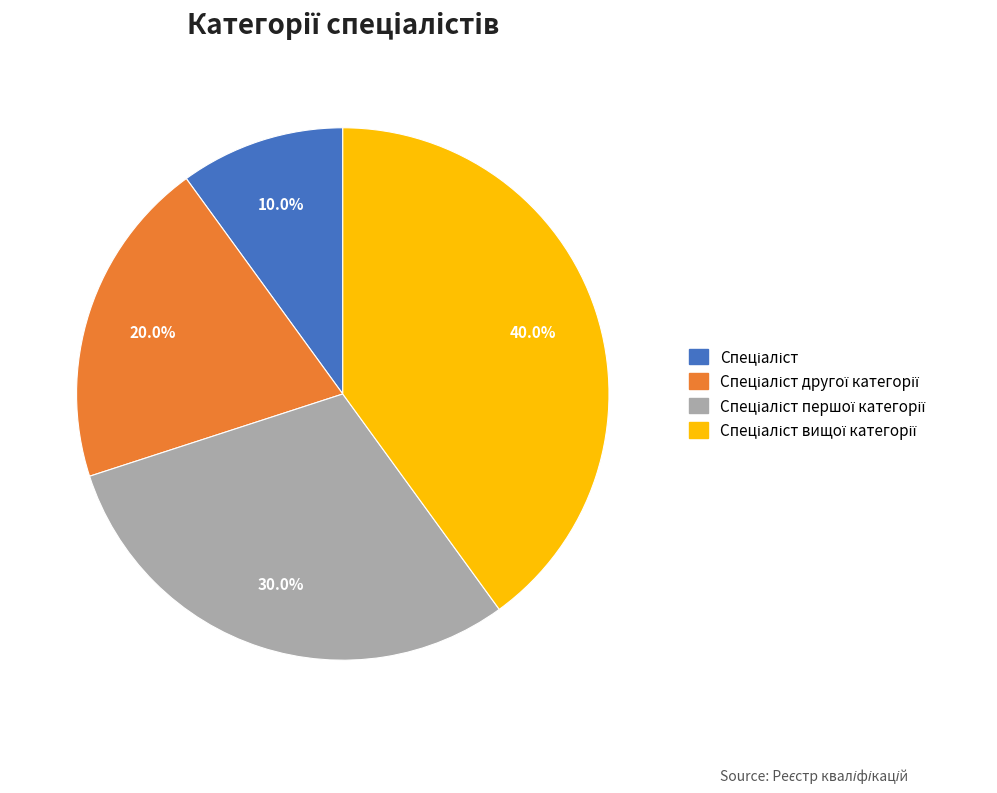

Is there any slice that represents more than half of the pie?

No